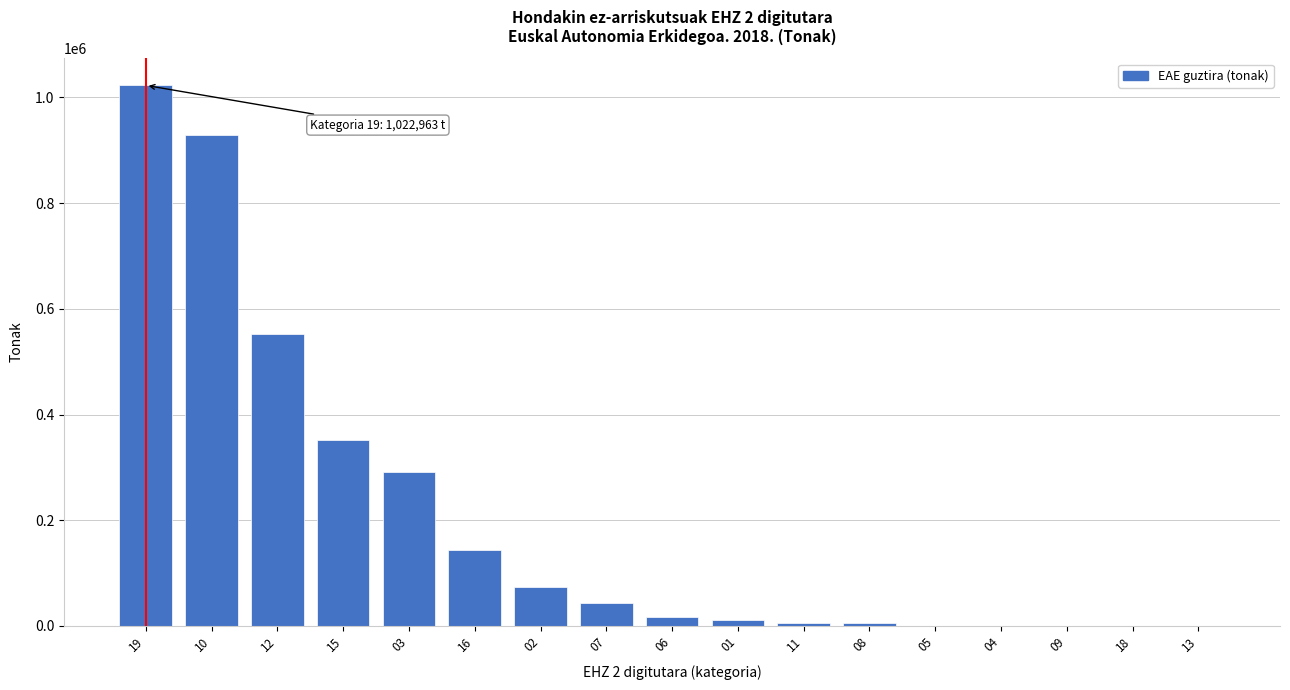

Is it true that the value at 15 is 351947.9?

True